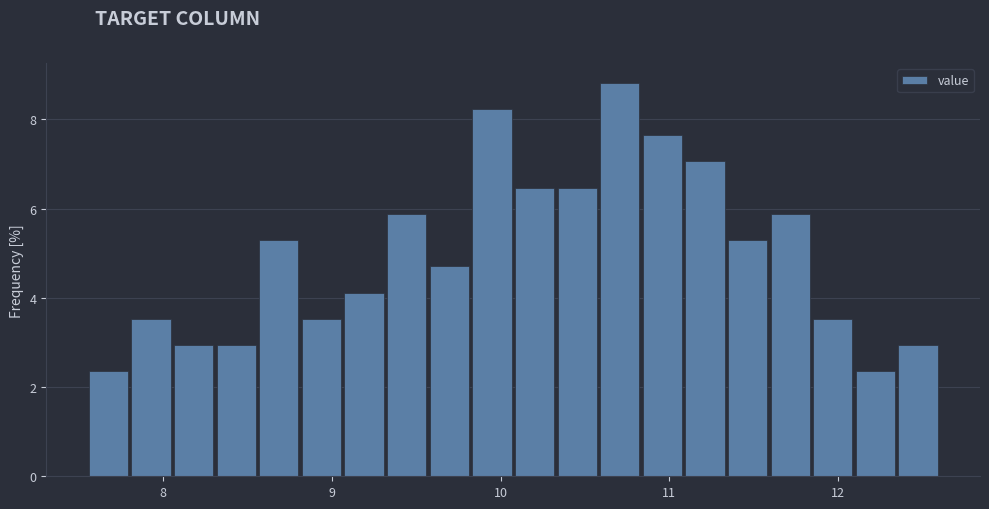

Read against the x-axis, roughly where is the centre of the tallest bar?

10.7